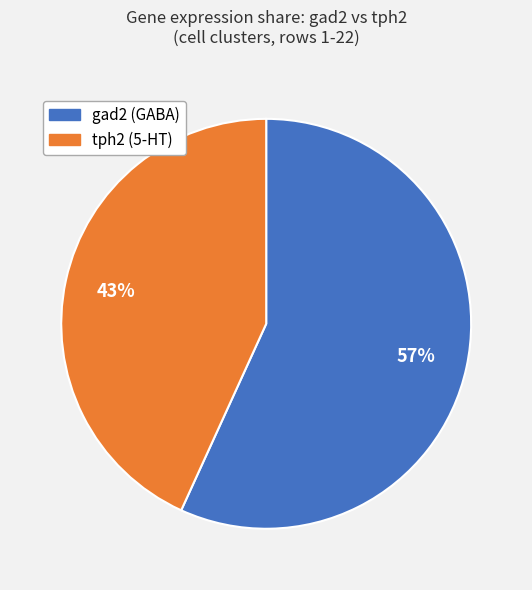

Is it true that tph2 (5-HT) is 32% of the pie?

False